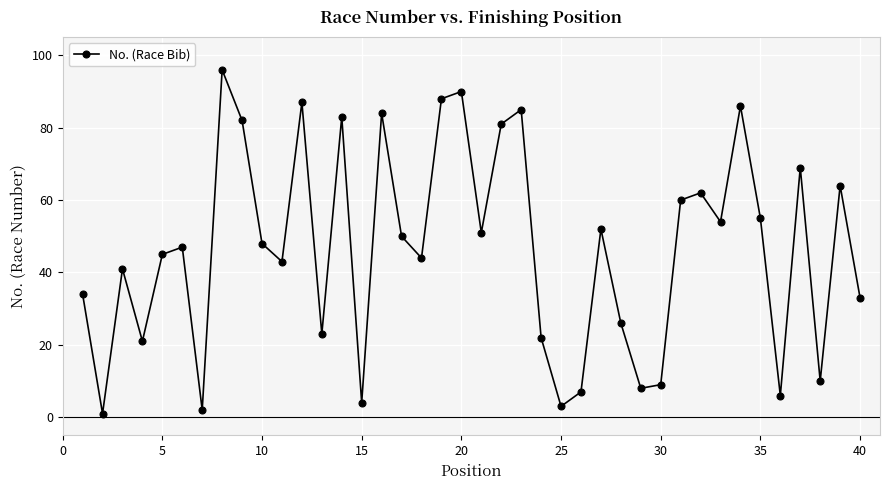

What is the maximum value shown in the chart?

96